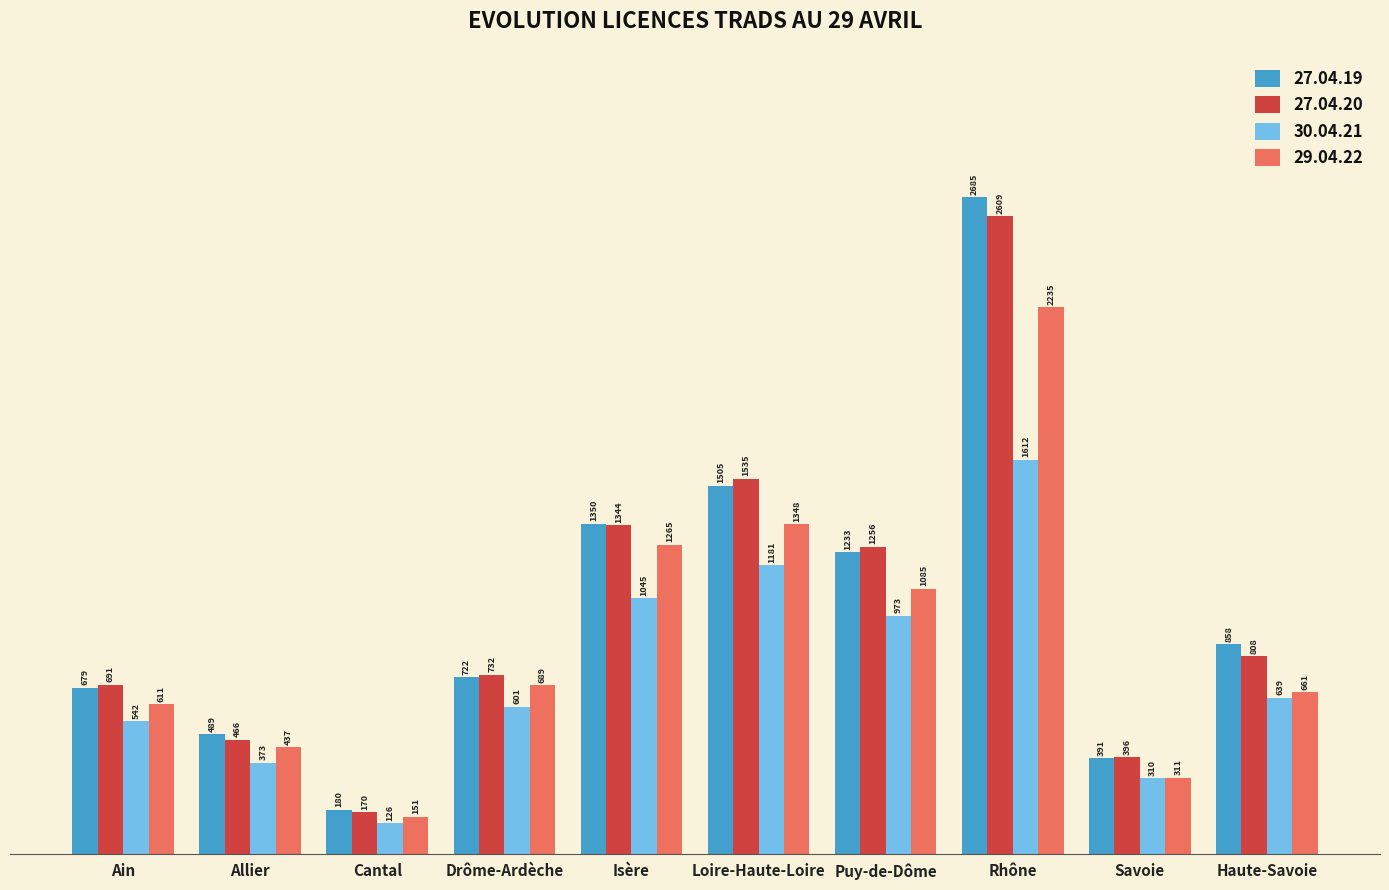

What are all the series names shown in the legend?

27.04.19, 27.04.20, 30.04.21, 29.04.22